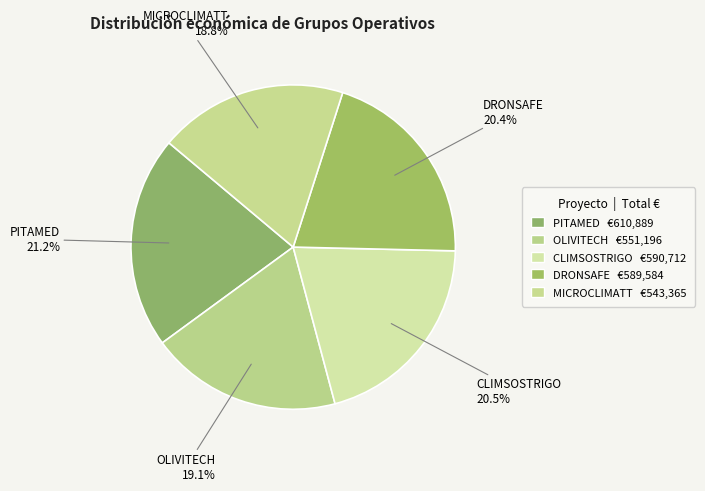

To the nearest percent, what portion does OLIVITECH represent?

19%